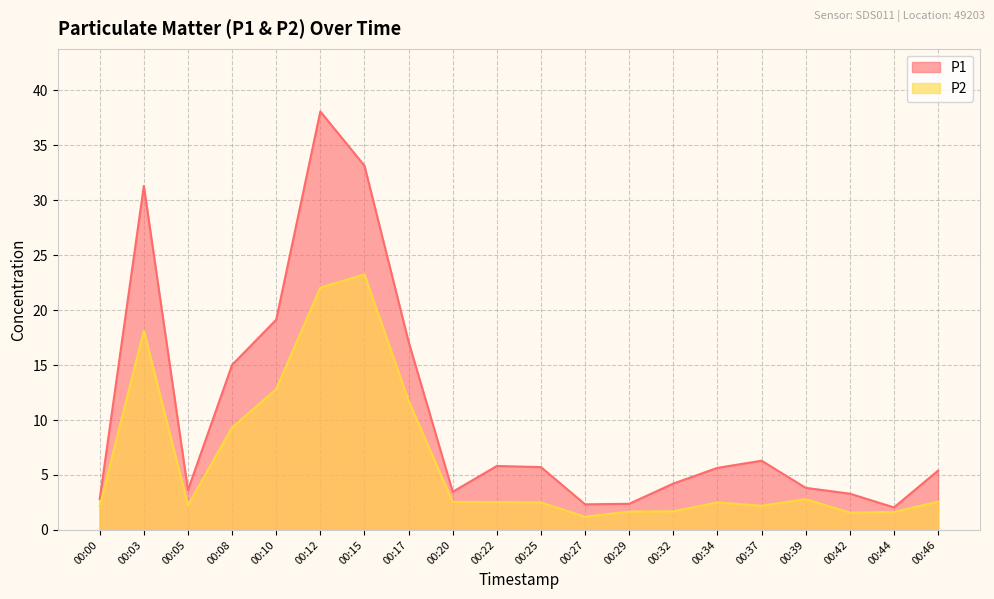

At which category does P1 reach its first local peak?

00:03